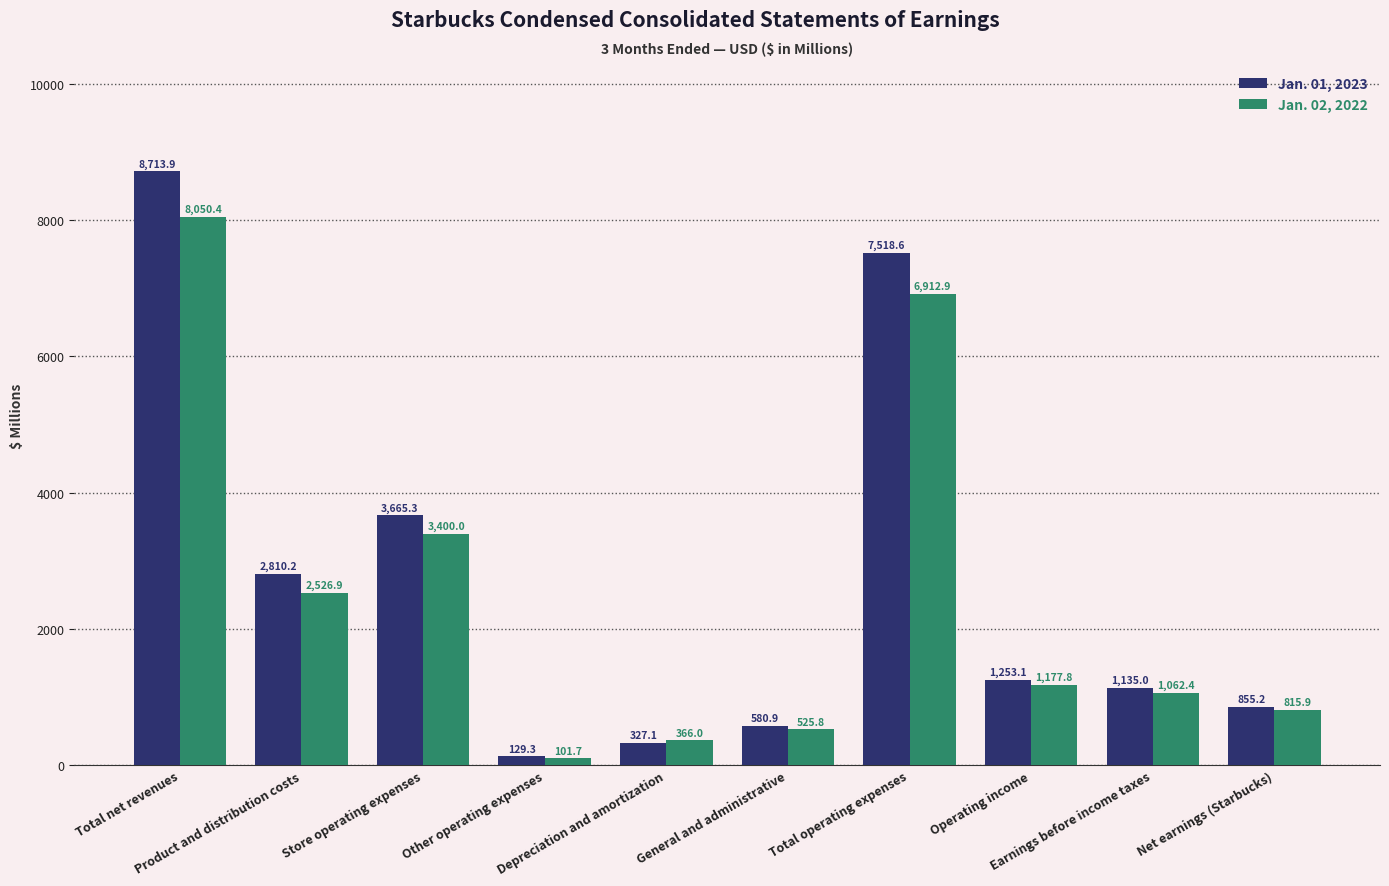

What is the difference between the second highest and minimum values in the Jan. 02, 2022 series?

6811.2